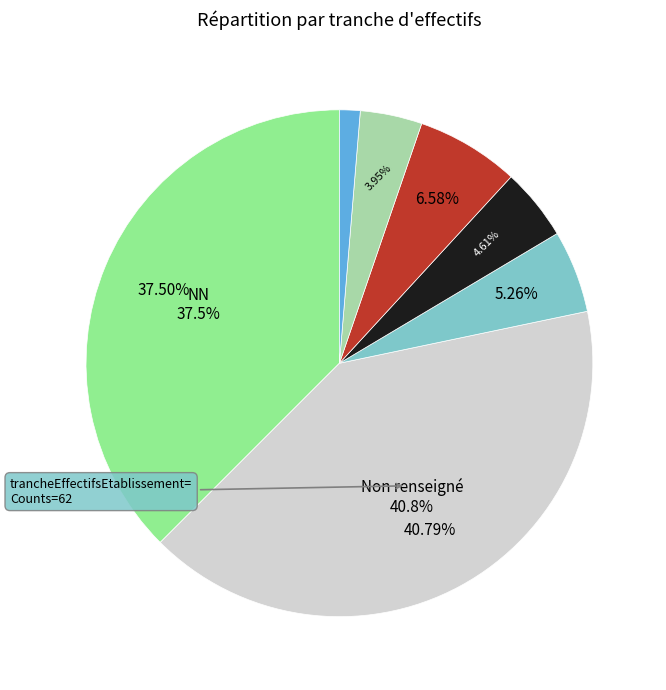

Count the number of slices in the pie.

7